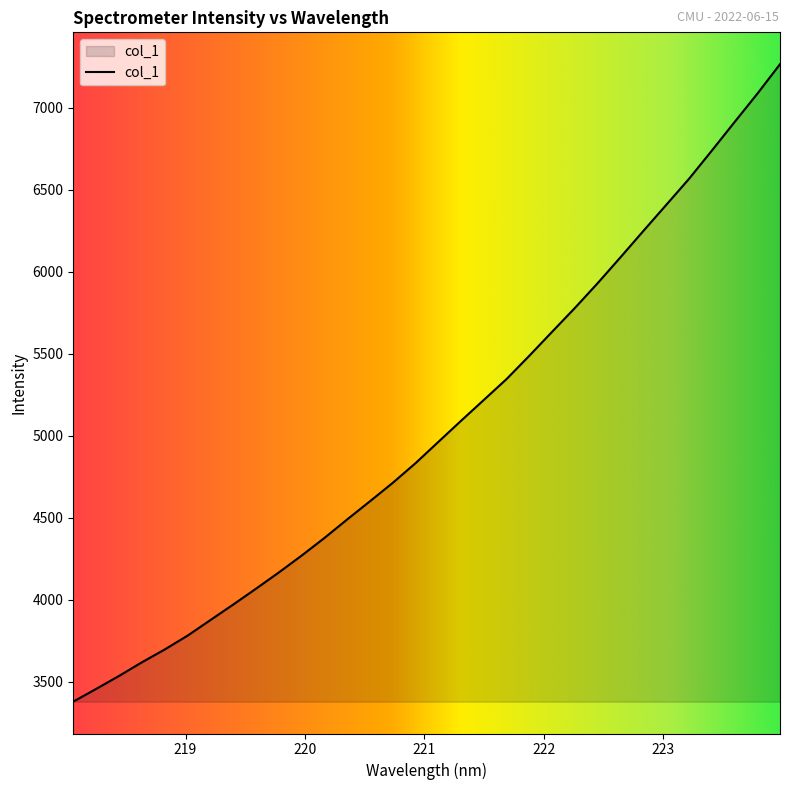

What is the sum of all values?

161569.4